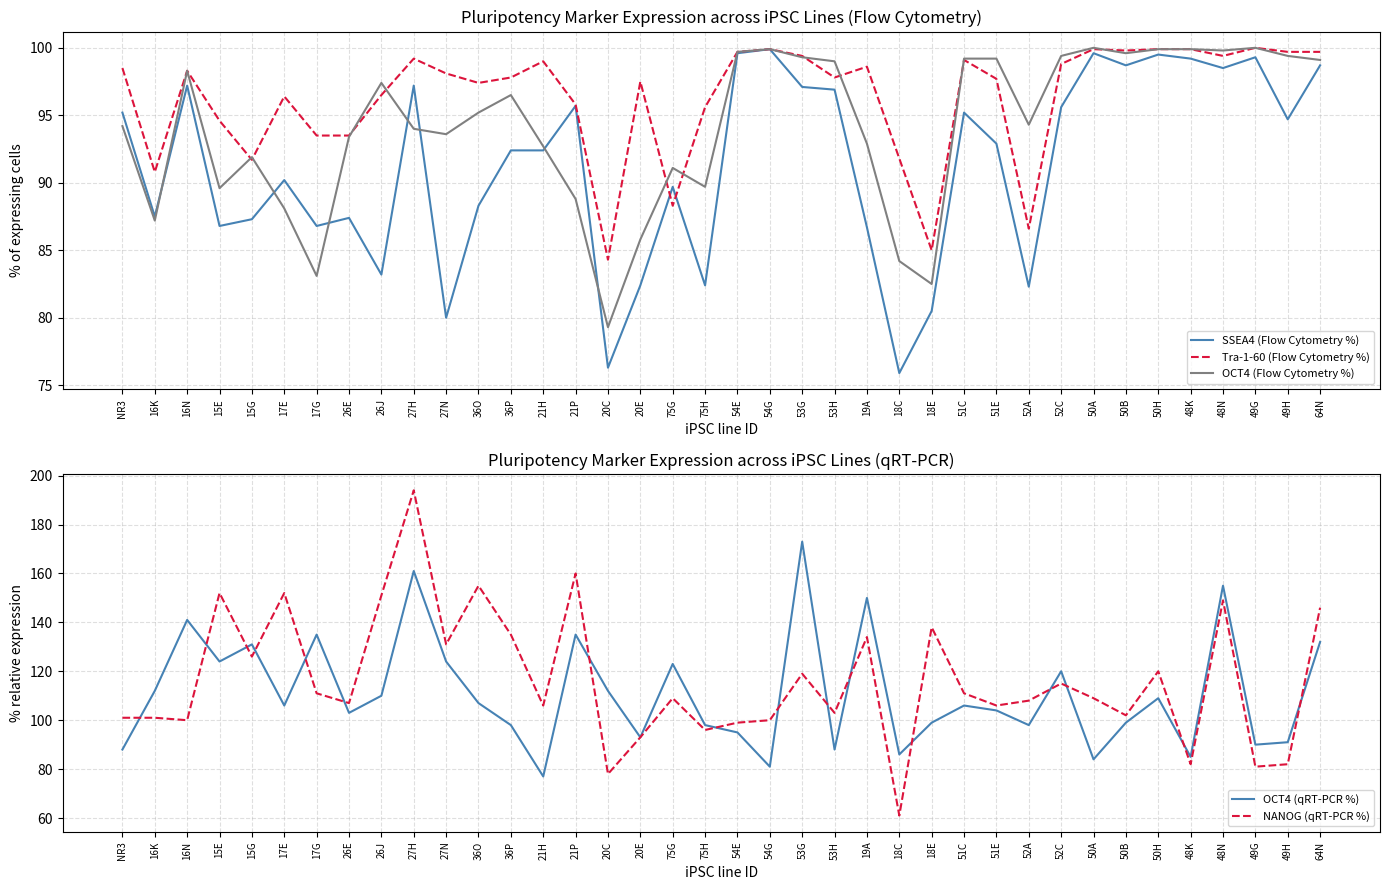

Where is the first local maximum for SSEA4 (Flow Cytometry %)?

16N